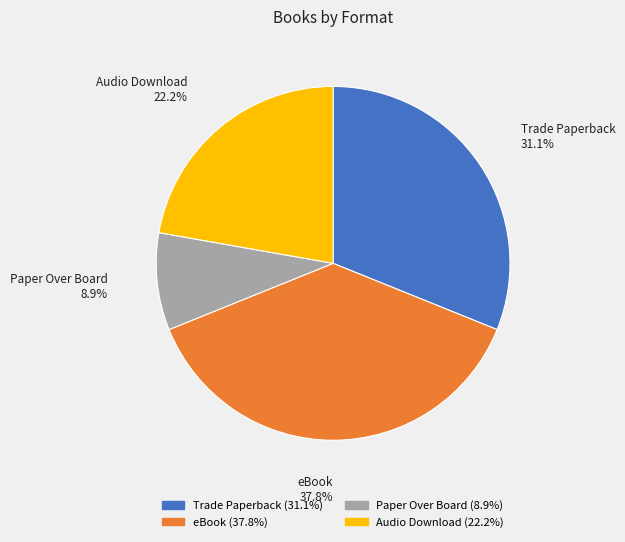

Do Audio Download and Trade Paperback together represent more than half of the pie?

Yes